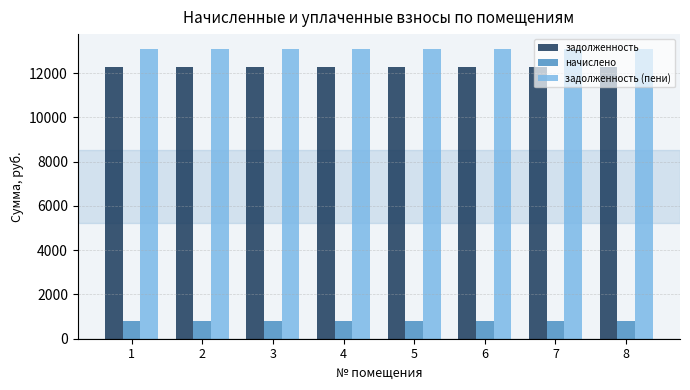

Reading right to left, extract all data points from this chart.

задолженность: 12293.0	12293.0	12293.0	12293.0	12293.0	12293.0	12293.0	12293.0
начислено: 814.3	814.3	814.3	814.3	814.3	814.3	814.3	814.3
задолженность (пени): 13107.3	13107.3	13107.3	13107.3	13107.3	13107.3	13107.3	13107.3